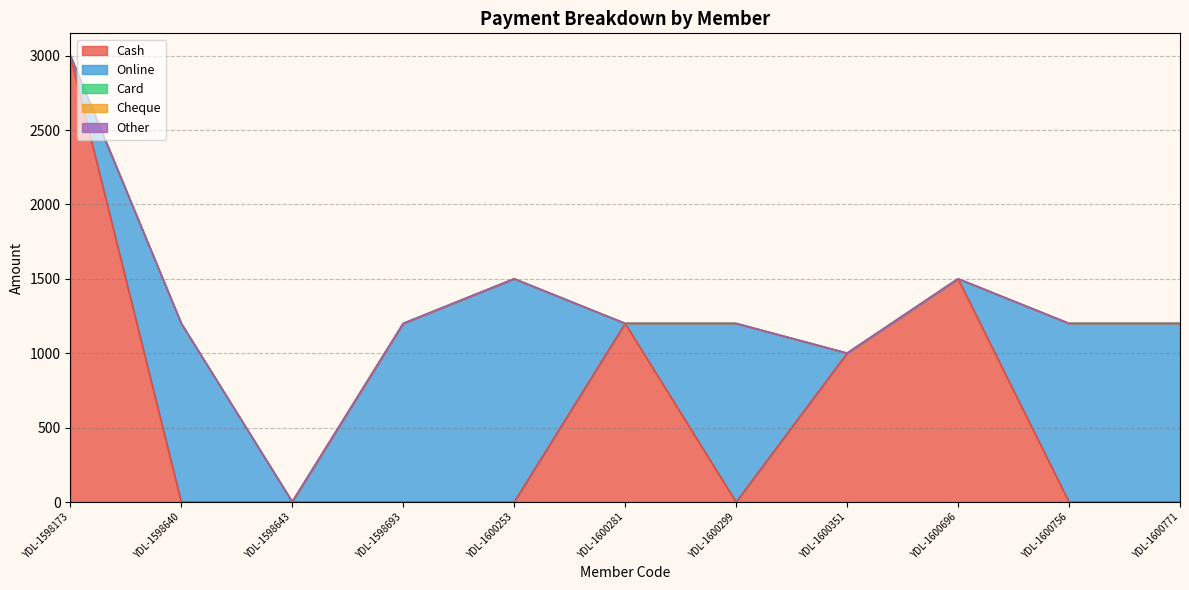

Which series has the widest spread of values?

Cash